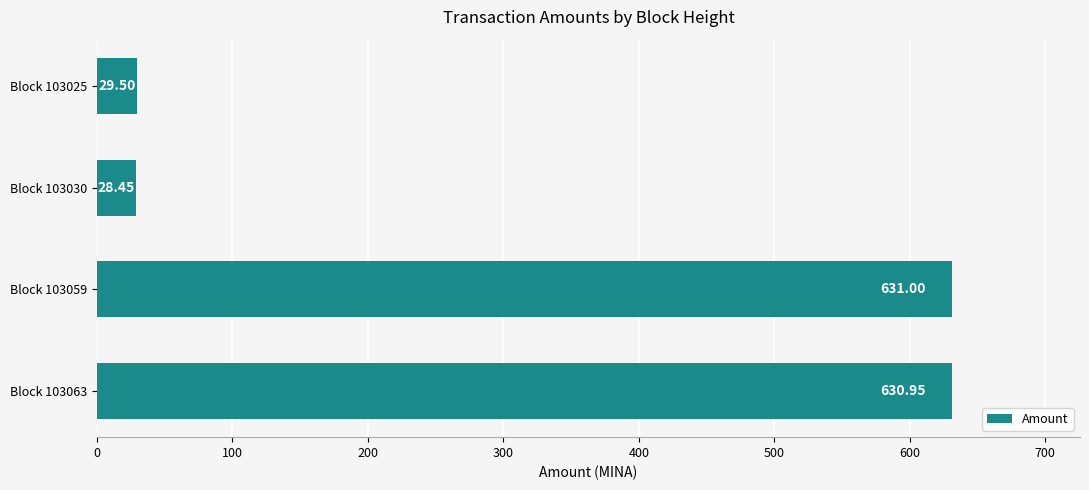

What is the sum of all values?

1319.9